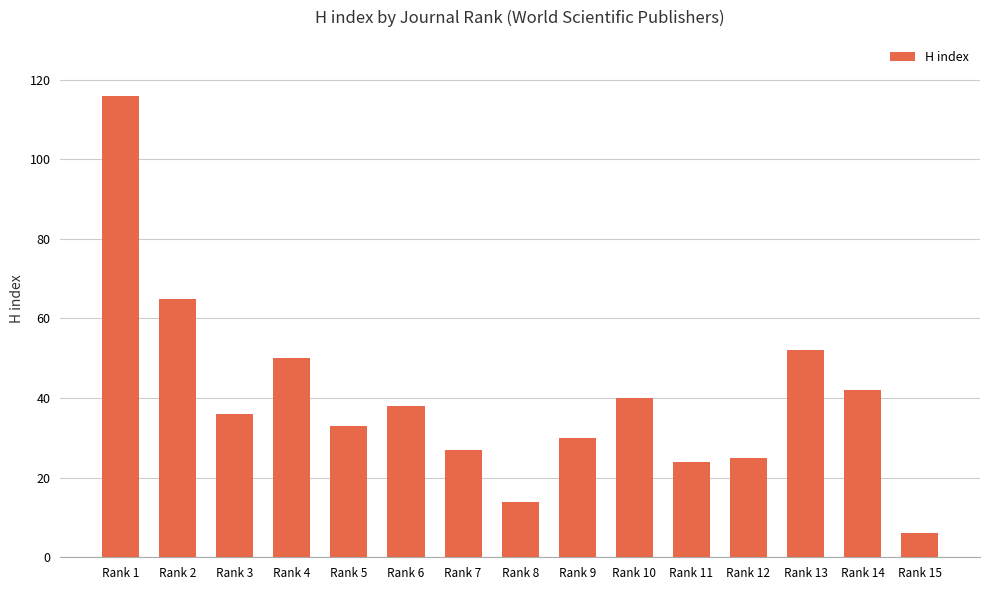

How many bars are there in total?

15